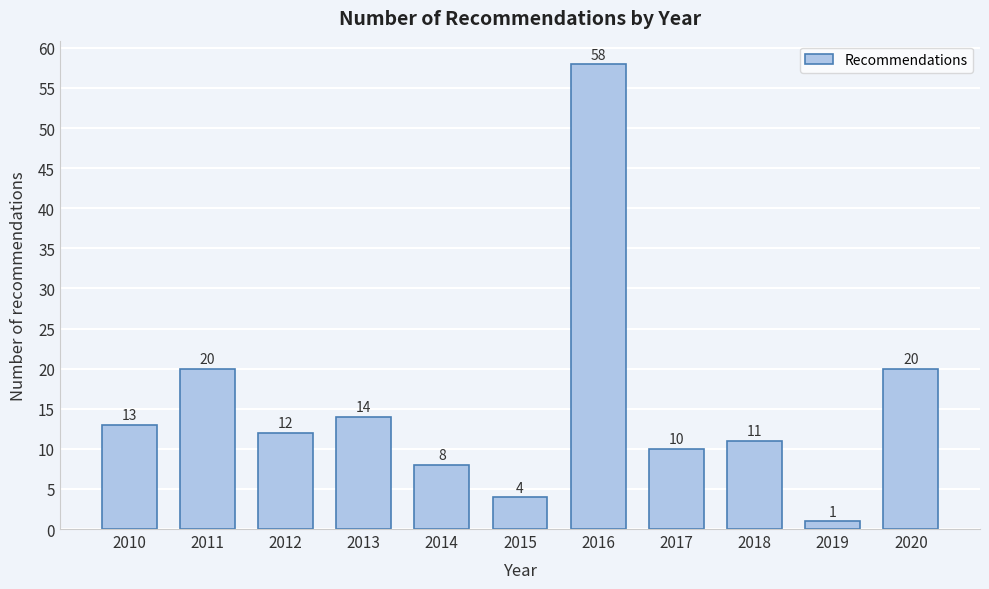

Reading left to right, list all the values displayed in this chart.

2010=13	2011=20	2012=12	2013=14	2014=8	2015=4	2016=58	2017=10	2018=11	2019=1	2020=20